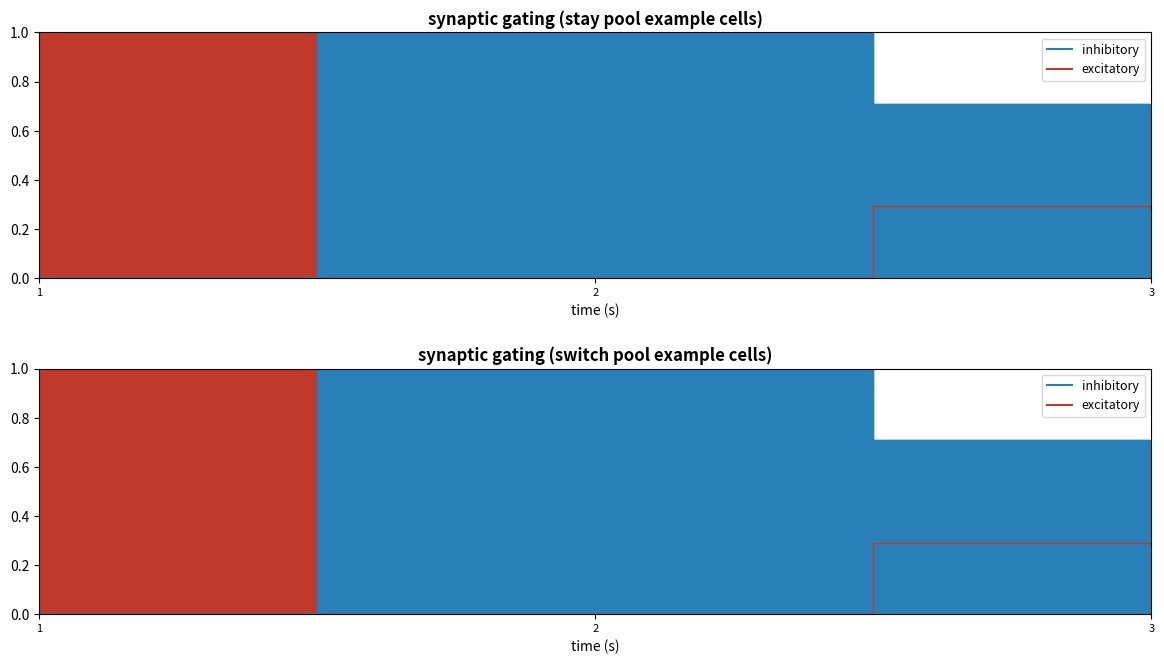

Reading left to right, list all the values displayed in this chart.

1=1.0	2=0.0	3=0.3